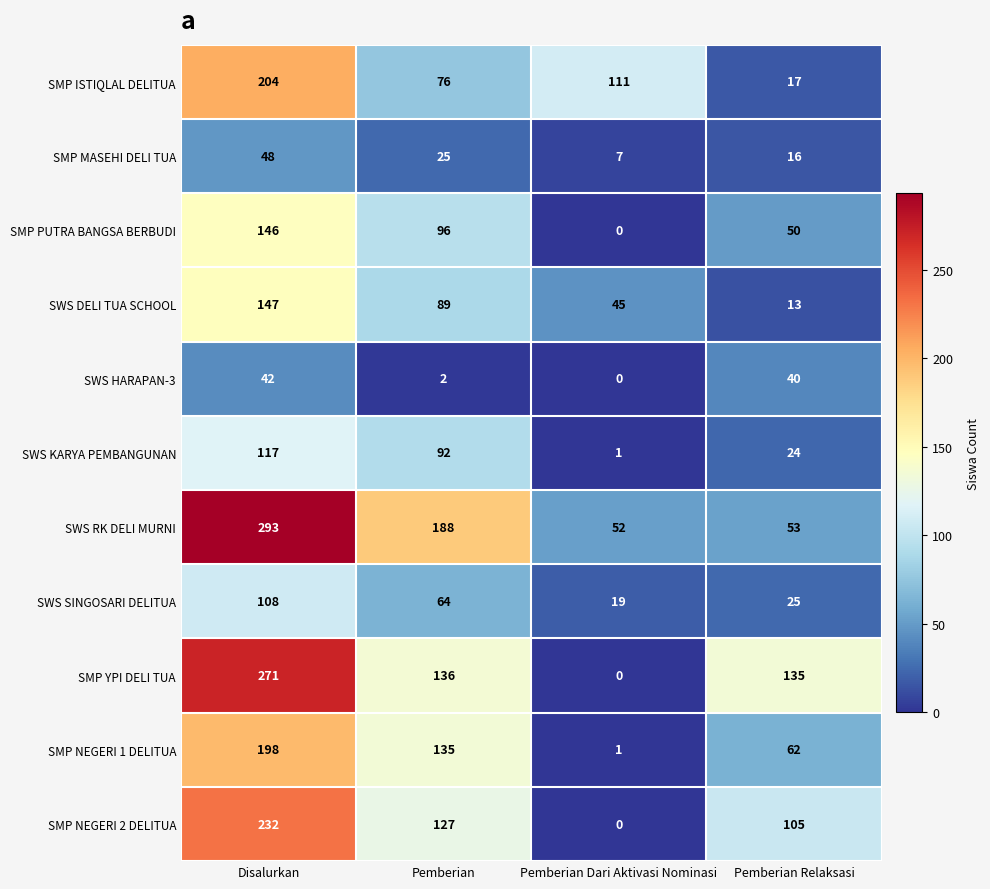

Count the number of data series in this chart.

11